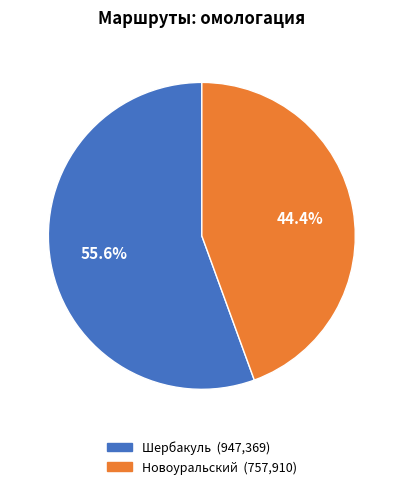

True or false: Шербакуль accounts for 56% of the total.

True